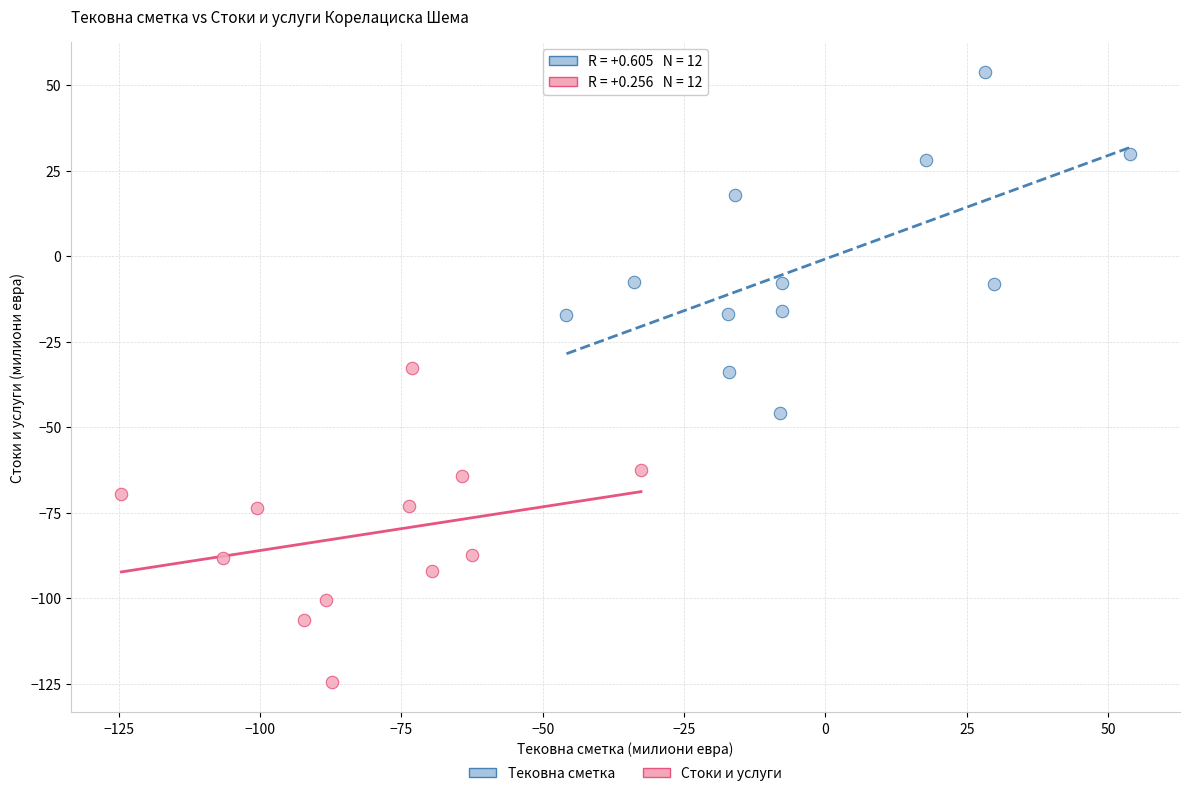

What are all the series names shown in the legend?

Тековна сметка, Стоки и услуги